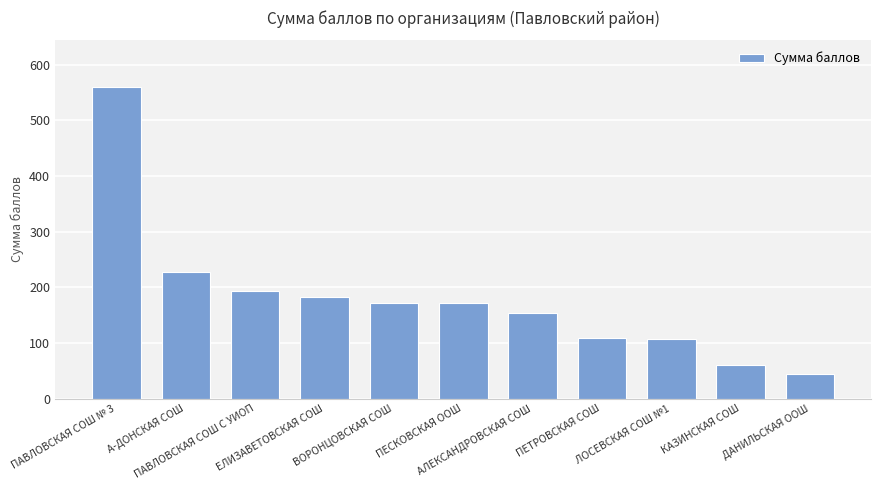

What is the label of the 3rd bar from the right?

ЛОСЕВСКАЯ СОШ №1